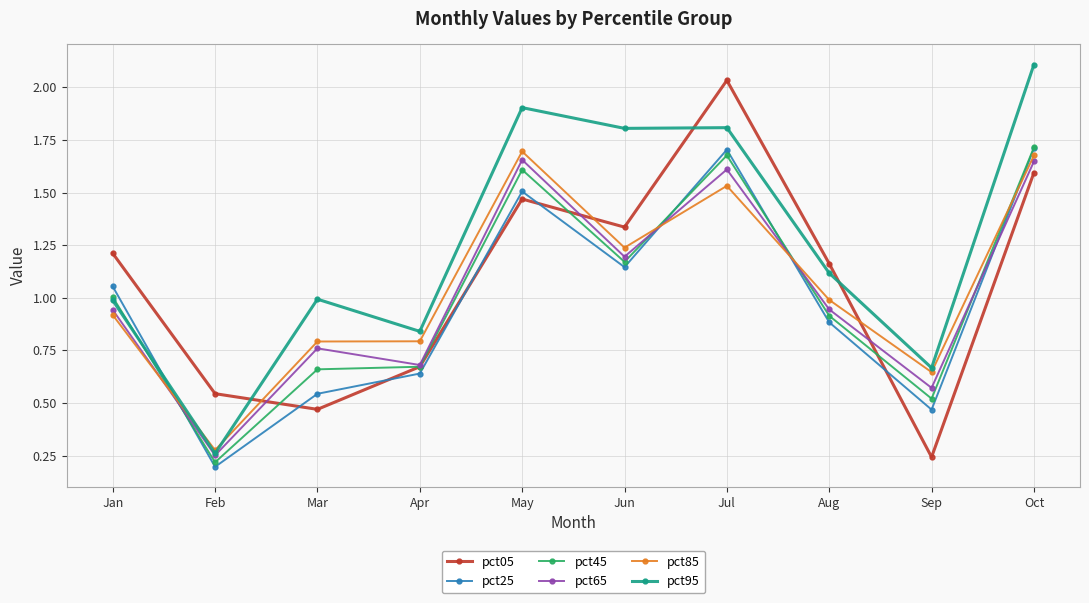

List the labels in order of pct05 value, smallest first.

Sep, Mar, Feb, Apr, Aug, Jan, Jun, May, Oct, Jul